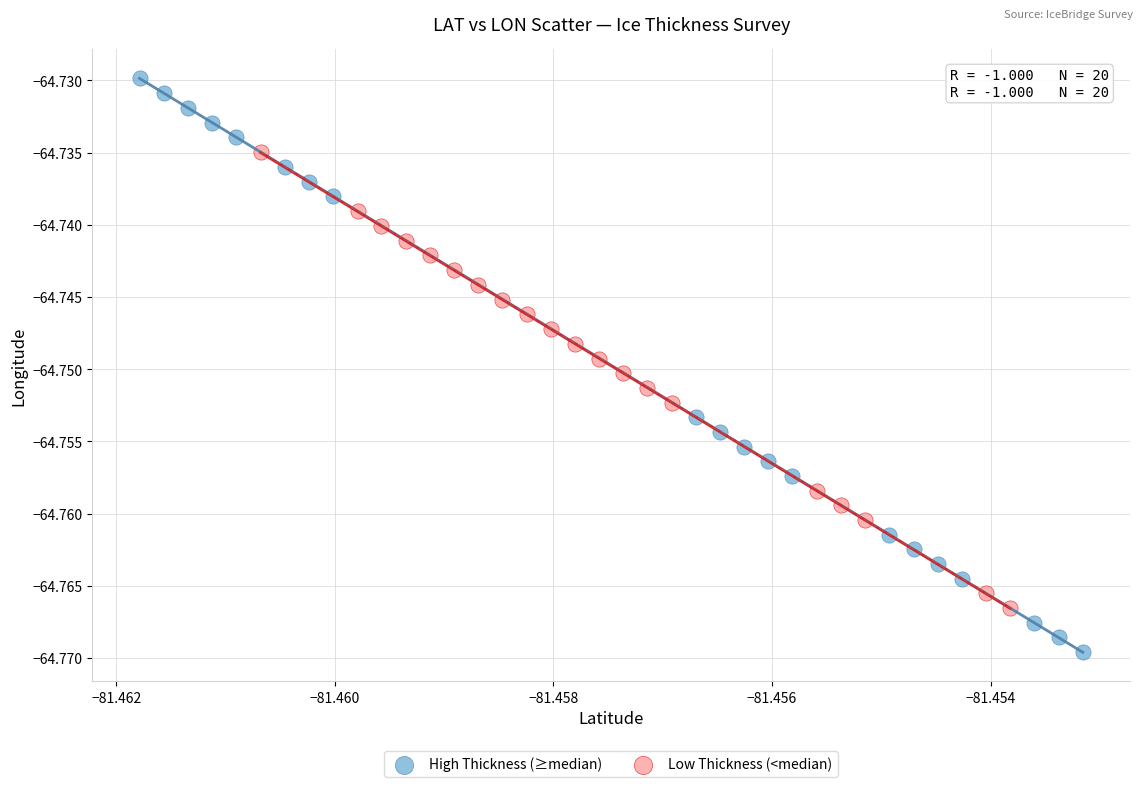

What are all the series names shown in the legend?

High Thickness (≥median), Low Thickness (<median)